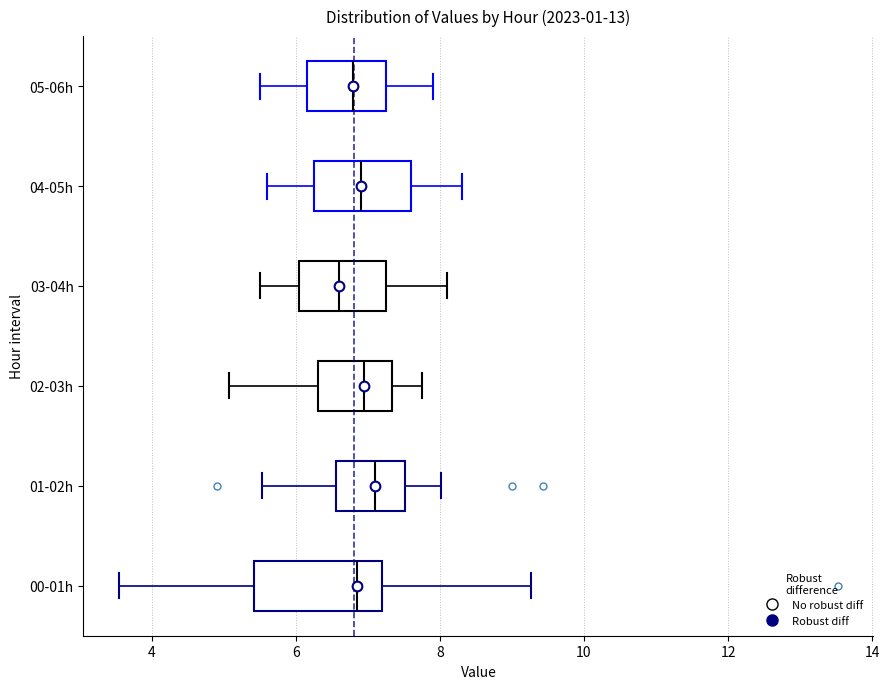

Reading bottom to top, transcribe this box plot: for each box, give where its median line is, the range the box spans, and where its two whiskers end, as read against the x-axis. The values are not printed on the chart, so give them approximately, as read against the axis.

00-01h: median 6.8, box 5.4 to 7.2, whiskers 3.6 to 9.2
01-02h: median 7.2, box 6.6 to 7.6, whiskers 5.6 to 8.0
02-03h: median 7.0, box 6.4 to 7.4, whiskers 5.0 to 7.8
03-04h: median 6.6, box 6.0 to 7.2, whiskers 5.6 to 8.2
04-05h: median 7.0, box 6.2 to 7.6, whiskers 5.6 to 8.4
05-06h: median 6.8, box 6.2 to 7.2, whiskers 5.6 to 8.0